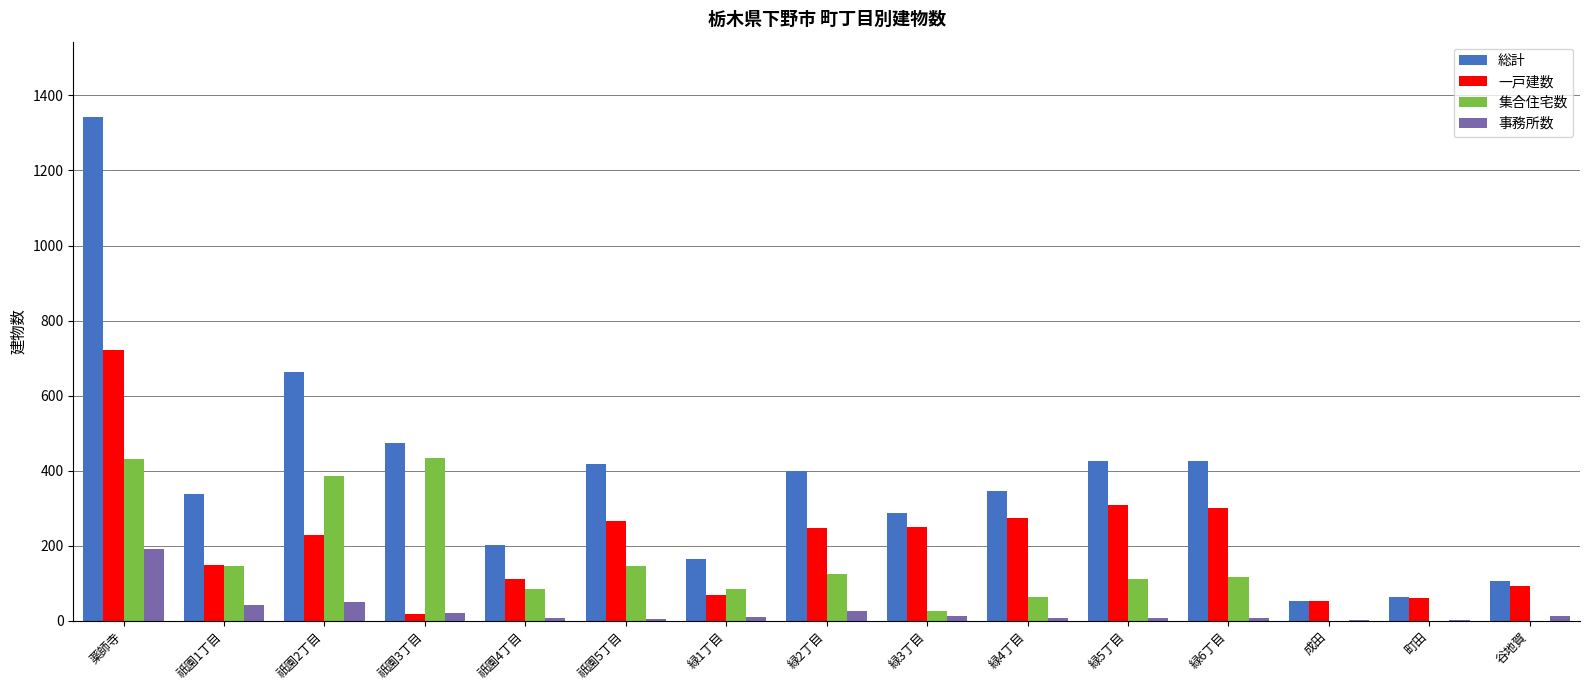

How many distinct data groups are displayed?

4